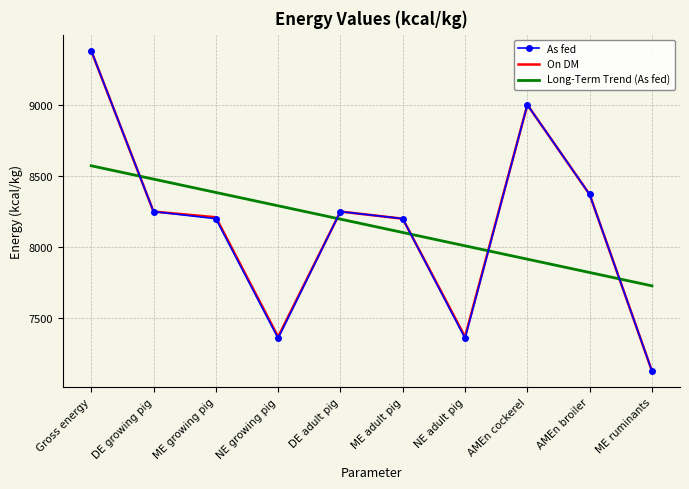

At which label does As fed reach its minimum?

ME ruminants